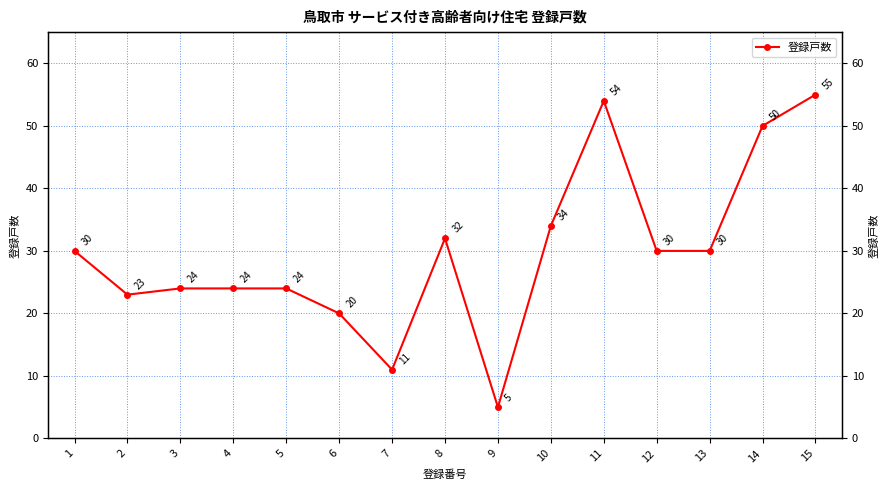

True or false: the data shows 35 at 6.

False